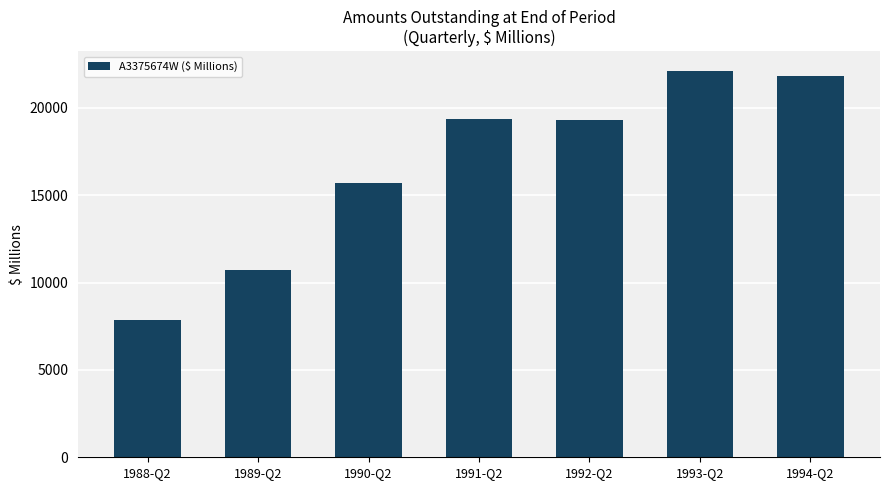

What is the difference between the values at 1994-Q2 and 1991-Q2?

2478